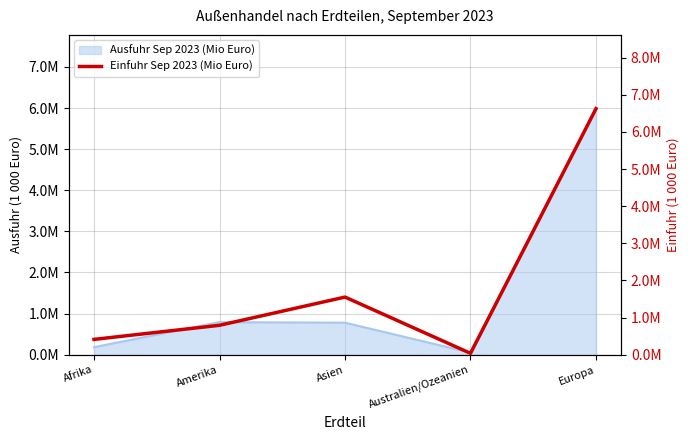

How many points are higher than both their immediate neighbors (excluding endpoints)?

1